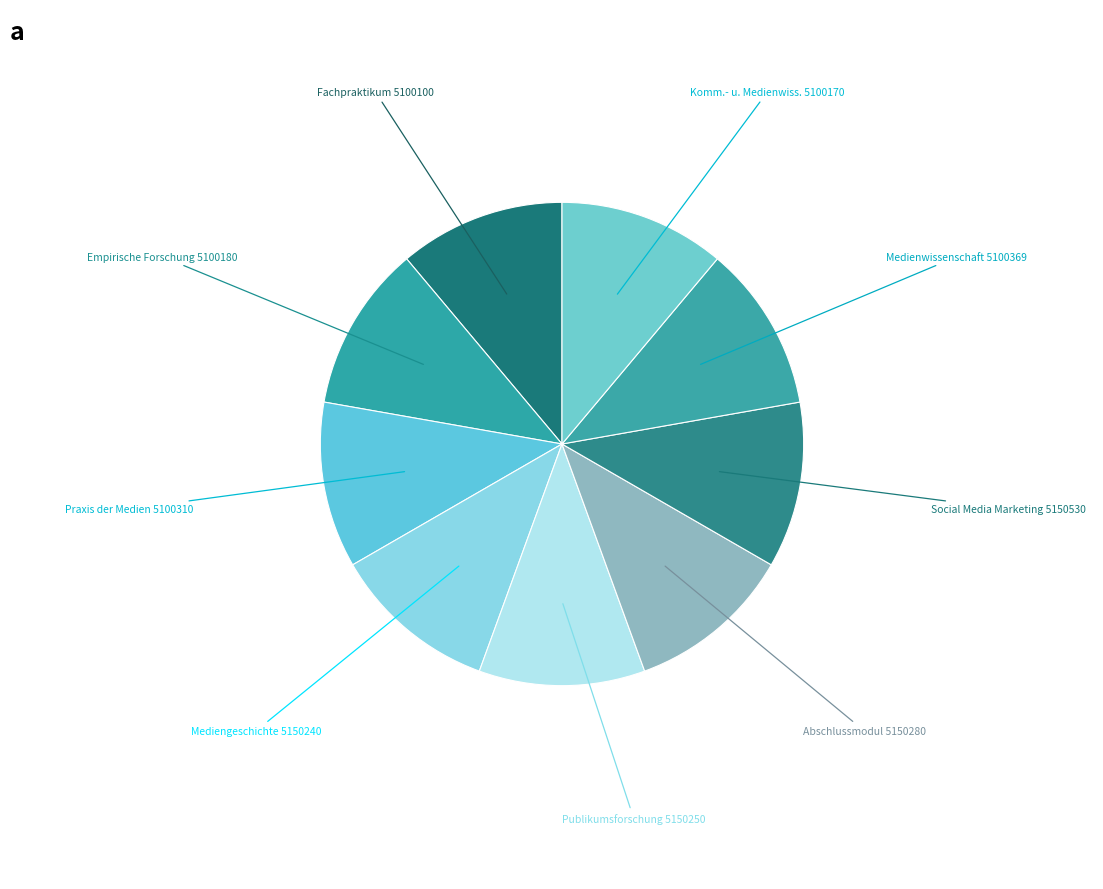

Which category has the biggest portion of the pie?

Social Media Marketing